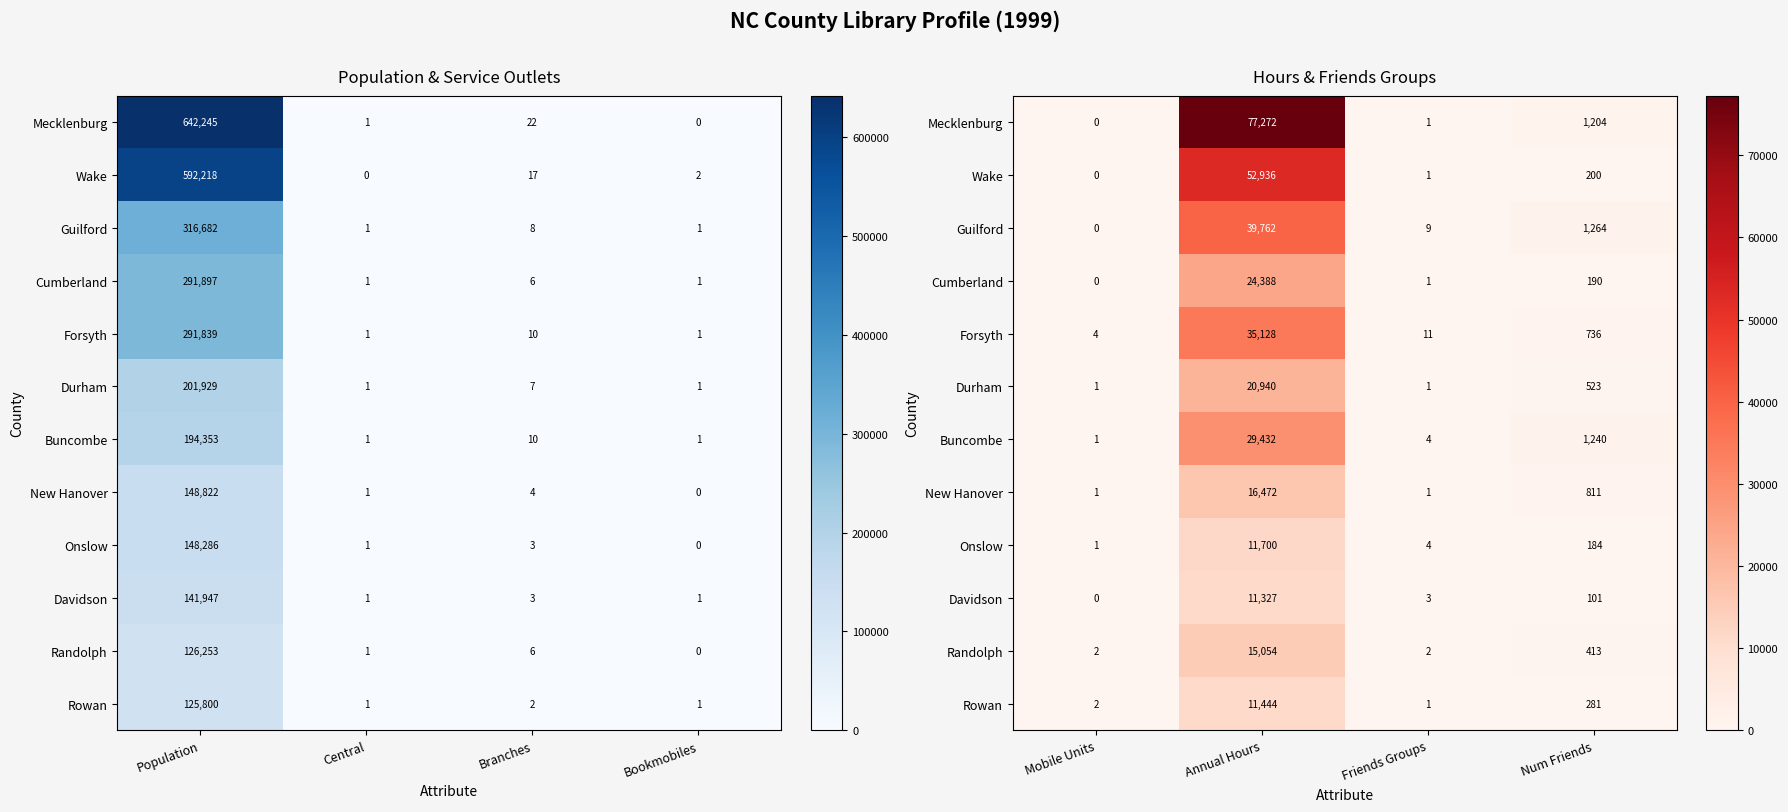

Count the number of data series in this chart.

12